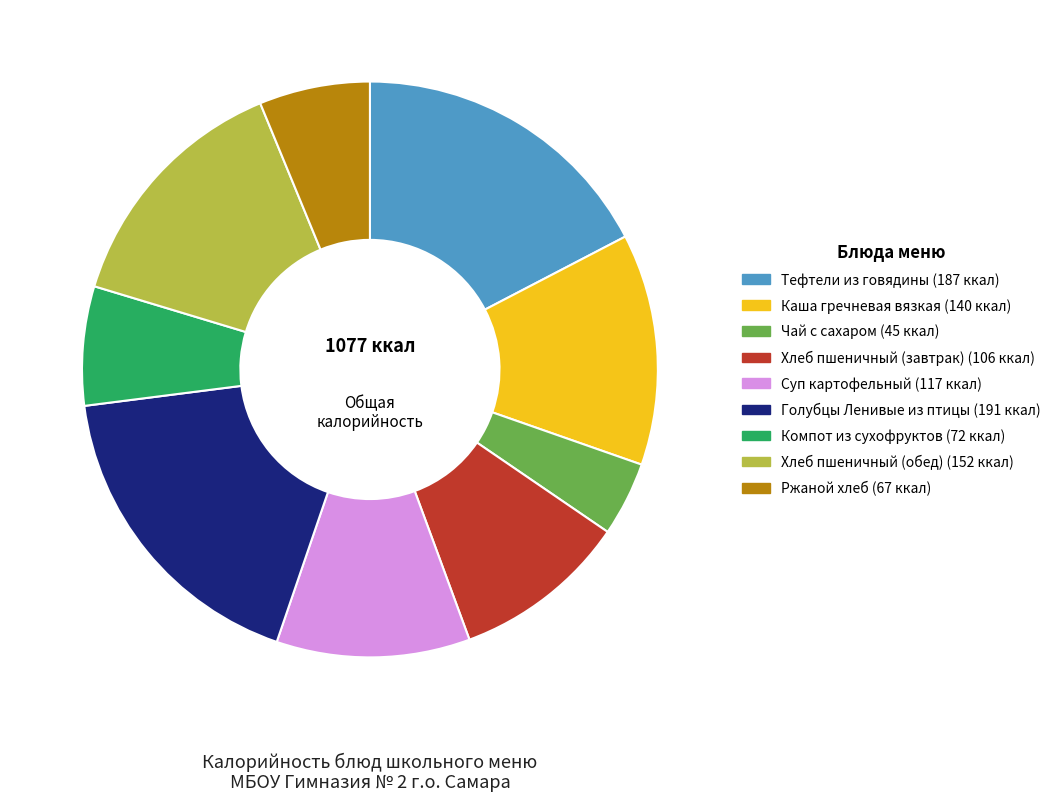

Is it true that Каша гречневая вязкая is 21% of the pie?

False